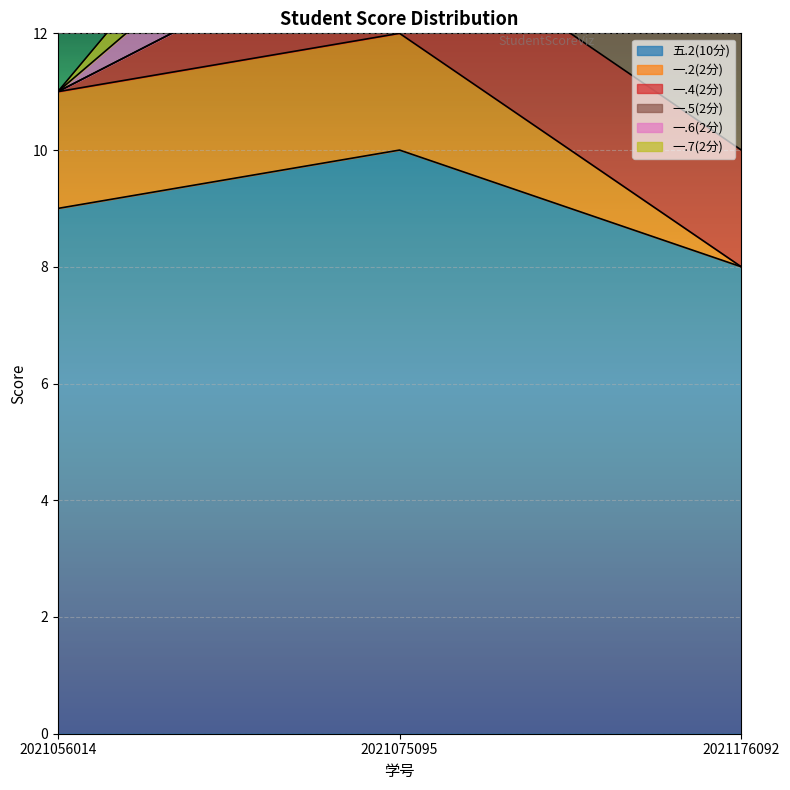

Count the number of categories in the chart.

3